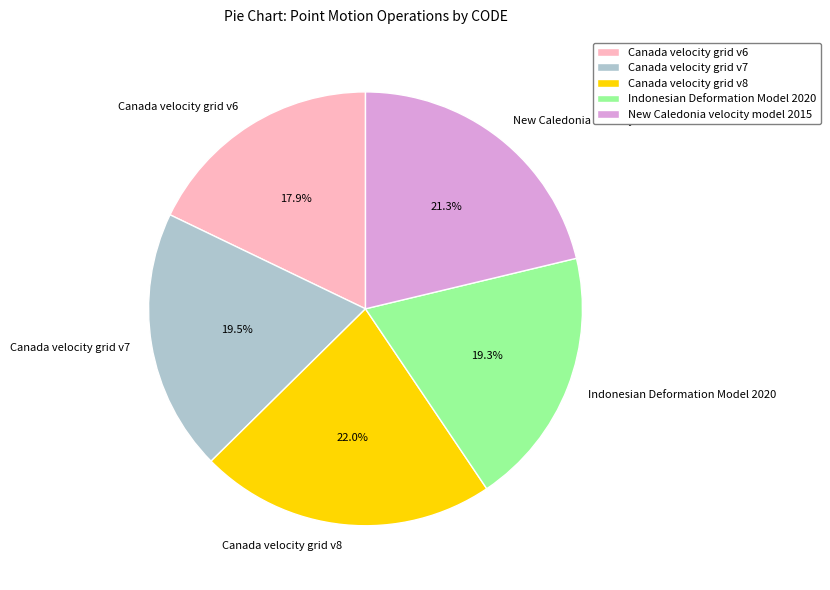

Is there any slice that represents more than half of the pie?

No